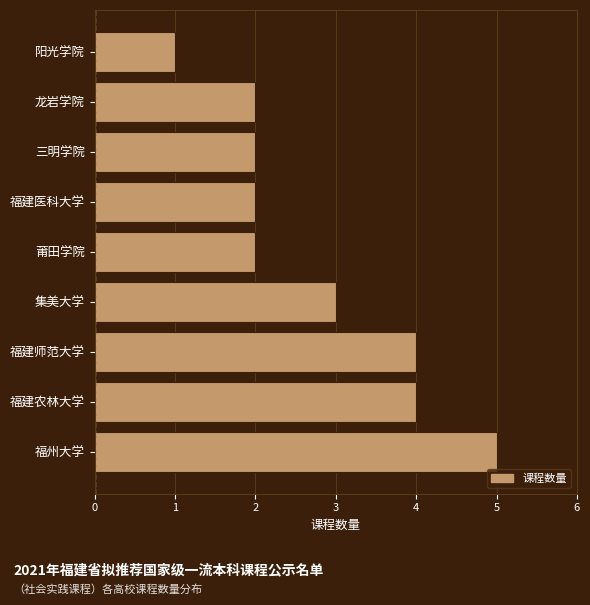

Reading bottom to top, list all the values displayed in this chart.

福州大学=5	福建农林大学=4	福建师范大学=4	集美大学=3	莆田学院=2	福建医科大学=2	三明学院=2	龙岩学院=2	阳光学院=1